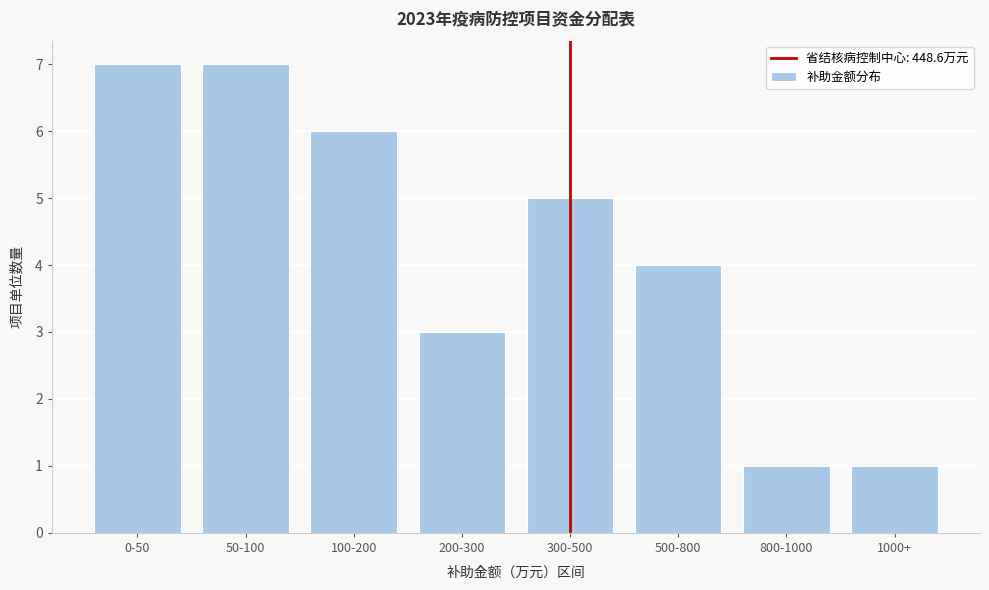

Reading left to right, transcribe all the data shown in this chart.

7	7	6	3	5	4	1	1